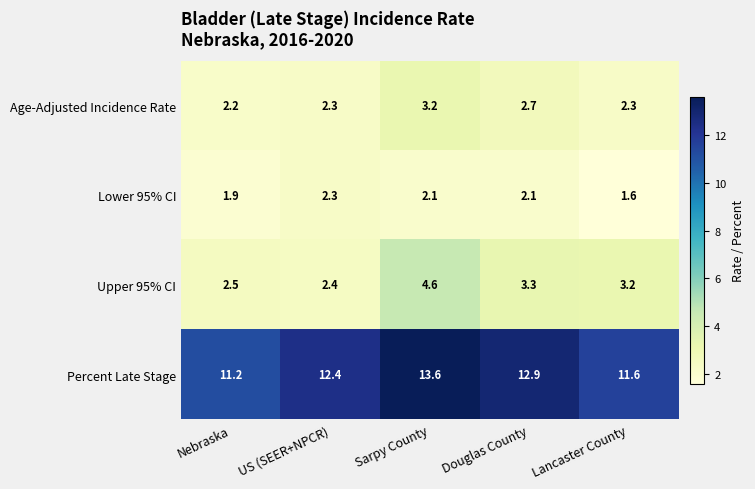

What is the difference between the maximum and minimum values in the Lower 95% CI series?

0.7